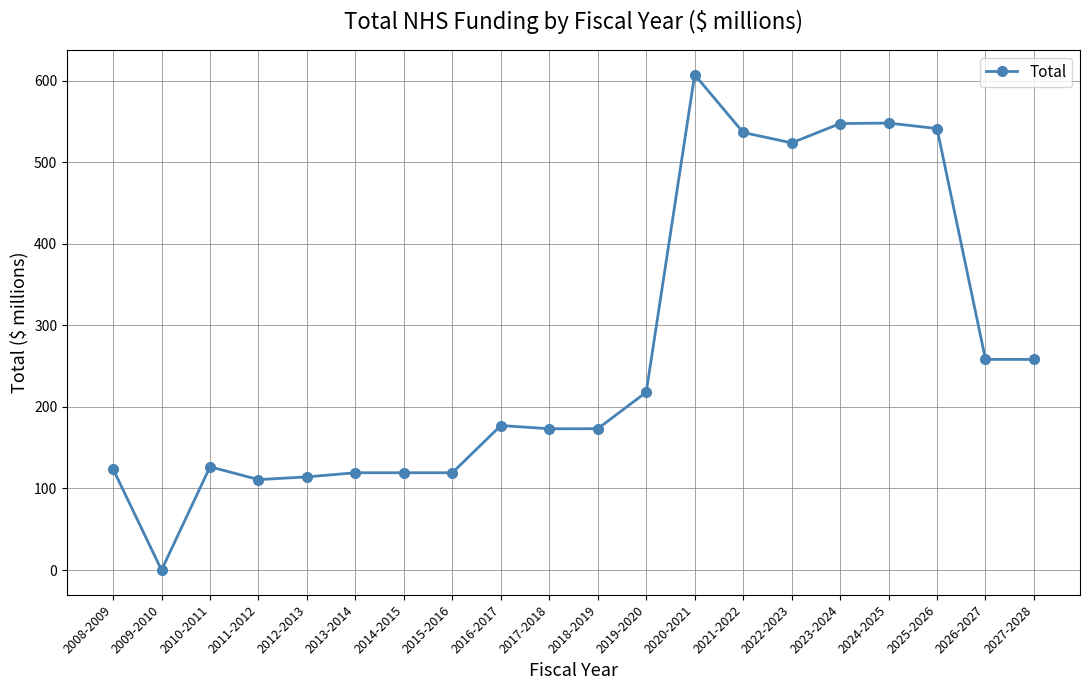

How many lines are shown in the chart?

1